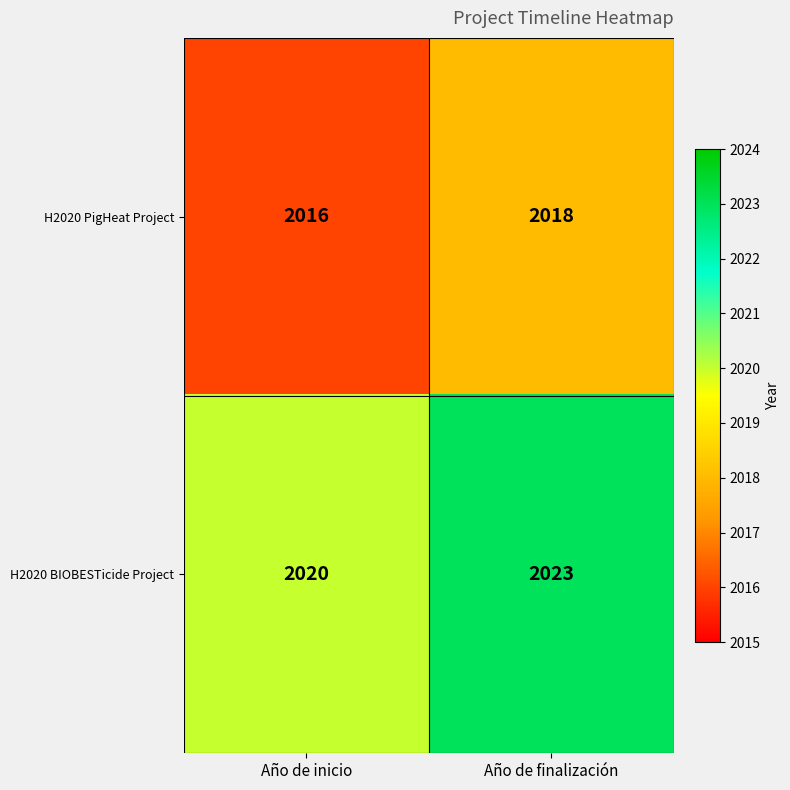

Which series has the largest total across all categories?

H2020 BIOBESTicide Project